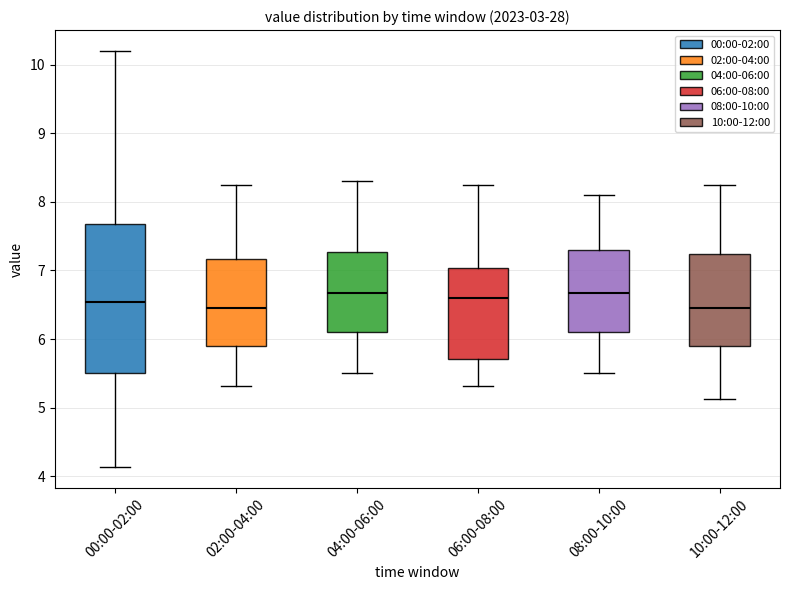

Which box is the tallest, from its lower edge to its upper edge?

00:00-02:00